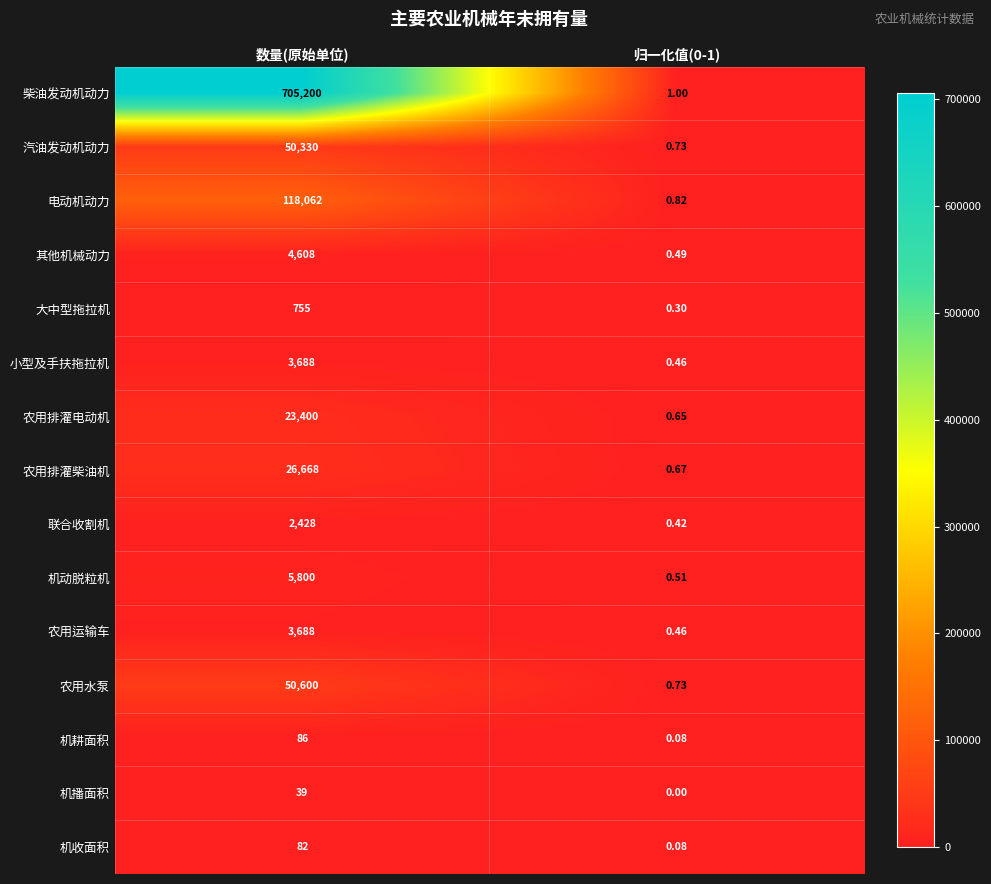

At which label does 柴油发动机动力 reach its peak?

数量(原始单位)